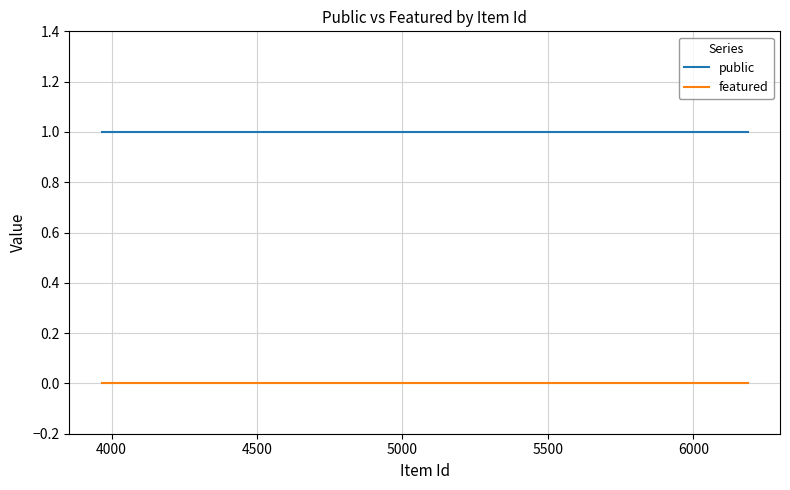

Which series has the largest total across all categories?

public